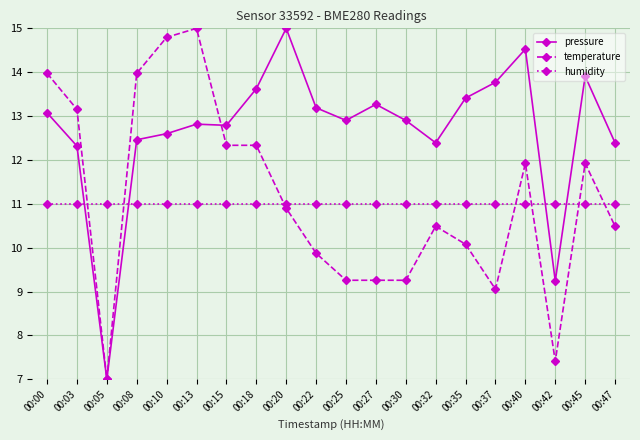

At which category does pressure reach its first local valley?

00:05